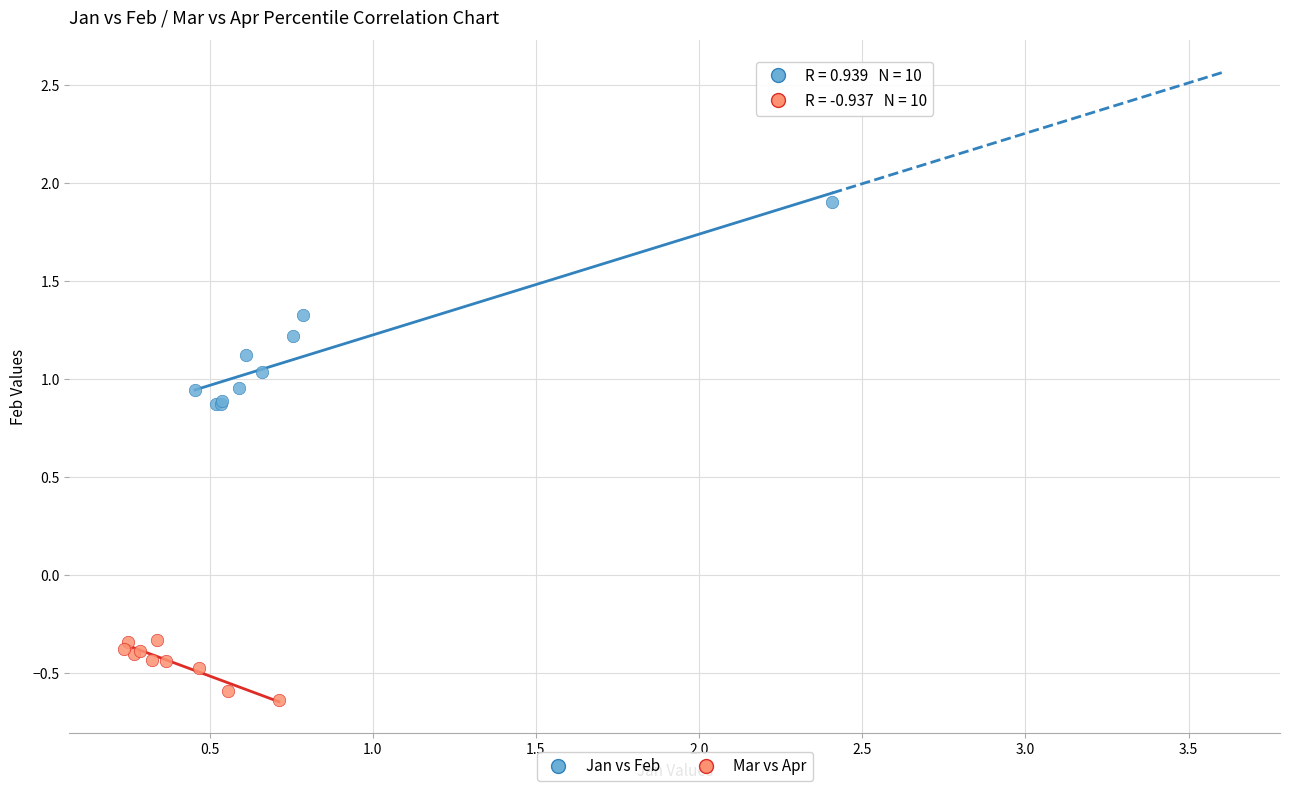

Which series has the widest spread of Y values?

Jan vs Feb